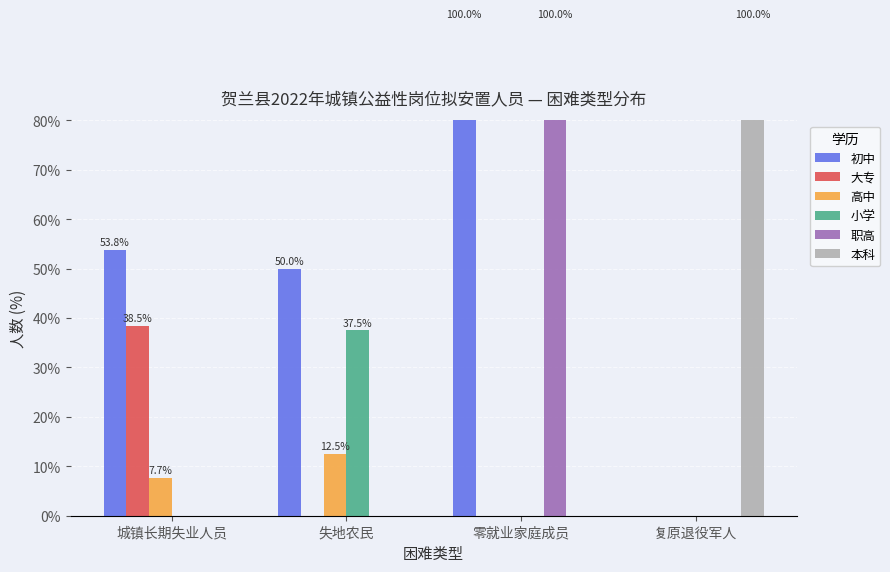

What position from the right is 零就业家庭成员?

2